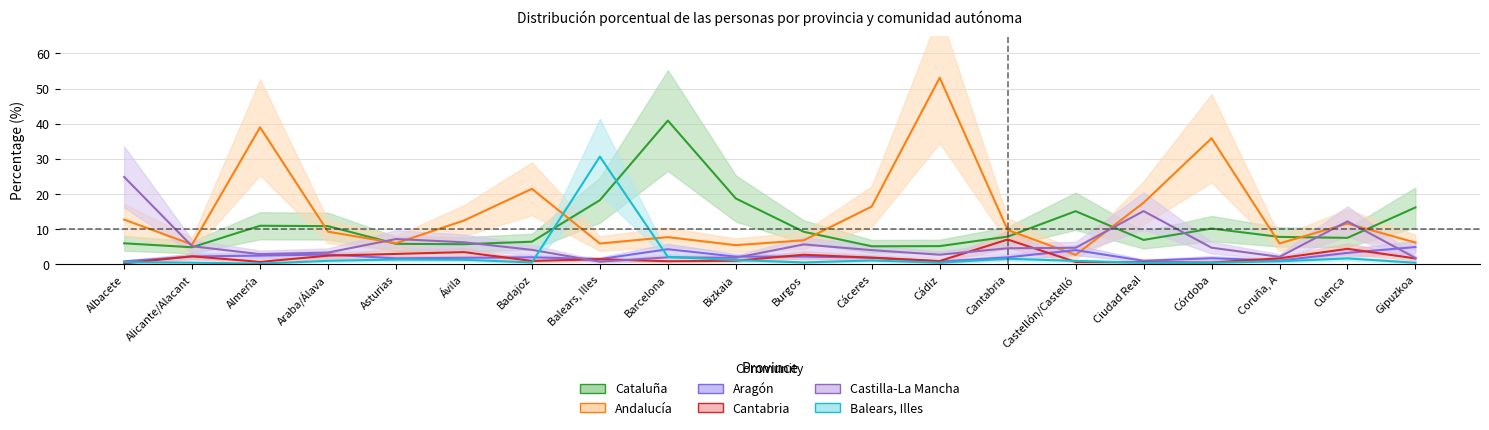

At which category is the sum across all series the highest?

Cádiz